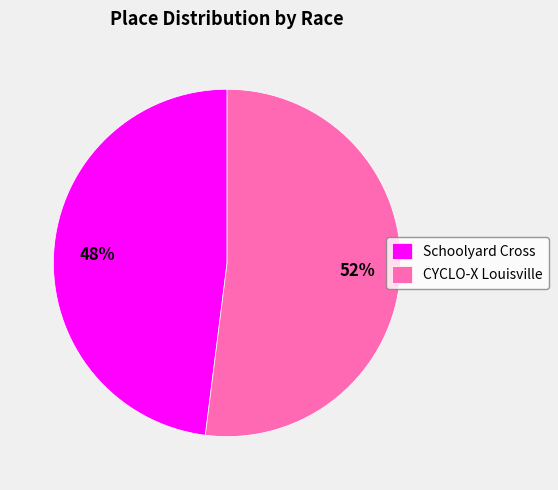

Rank the categories by value from highest to lowest.

CYCLO-X Louisville, Schoolyard Cross